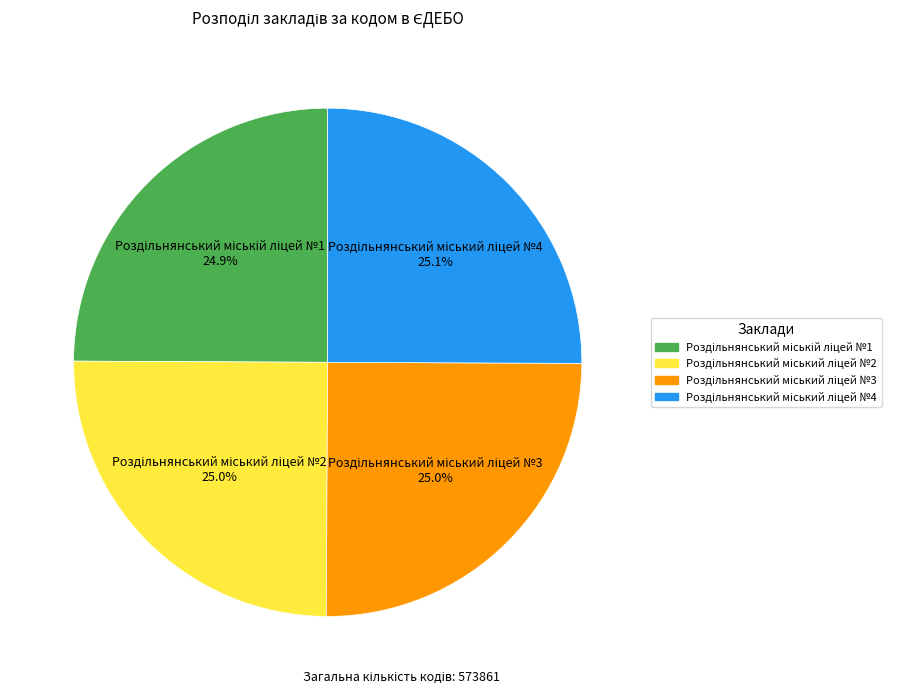

Does any single category account for the majority?

No